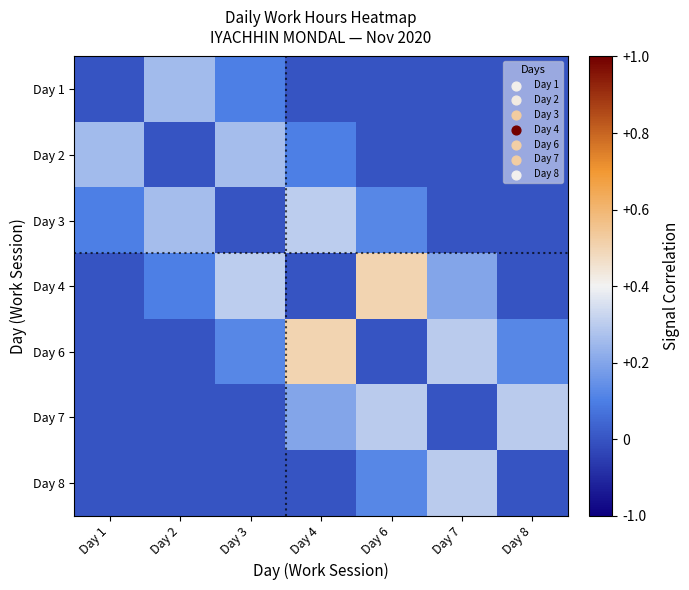

At which category is the sum across all series the highest?

Day 4